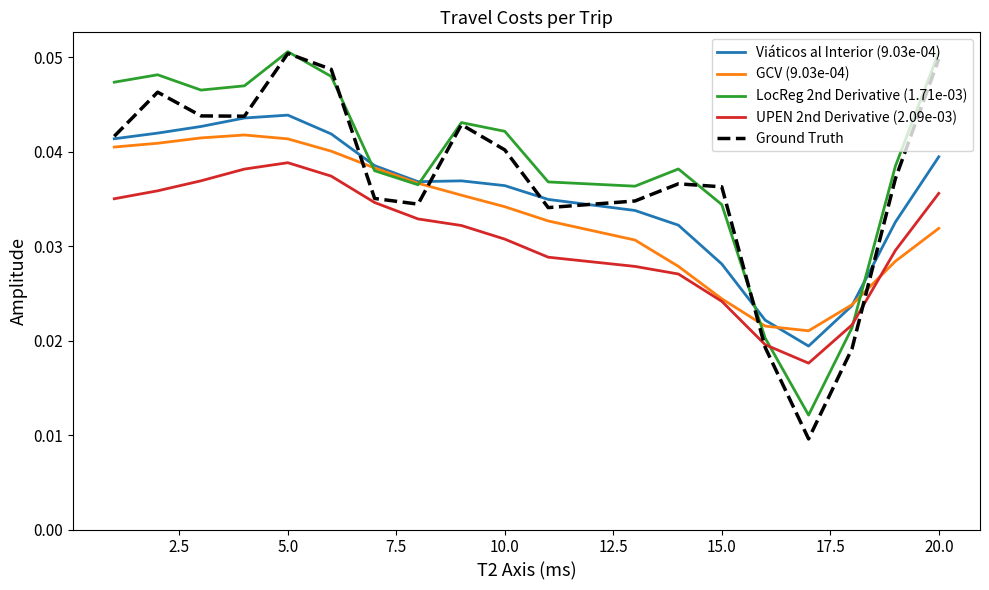

Which series has the widest spread of values?

Ground Truth